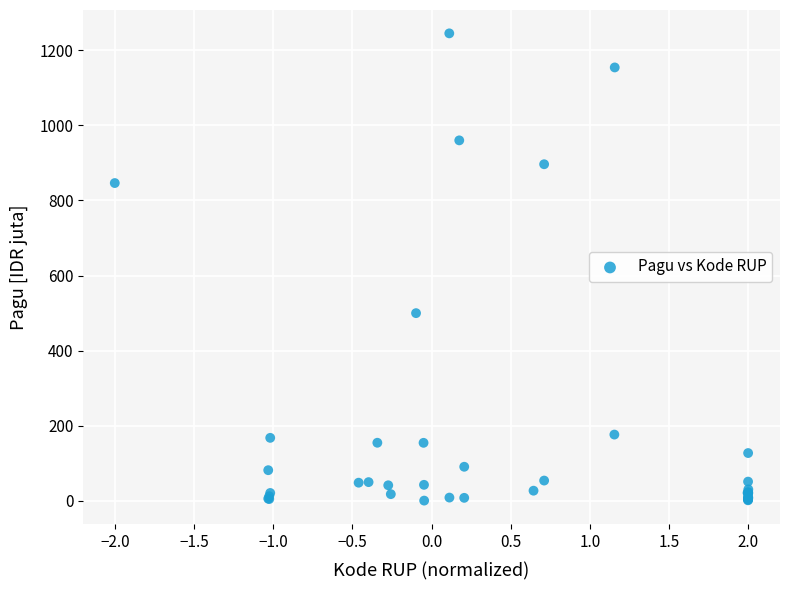

What Y value in the scatter plot is closest to 622?

499.9